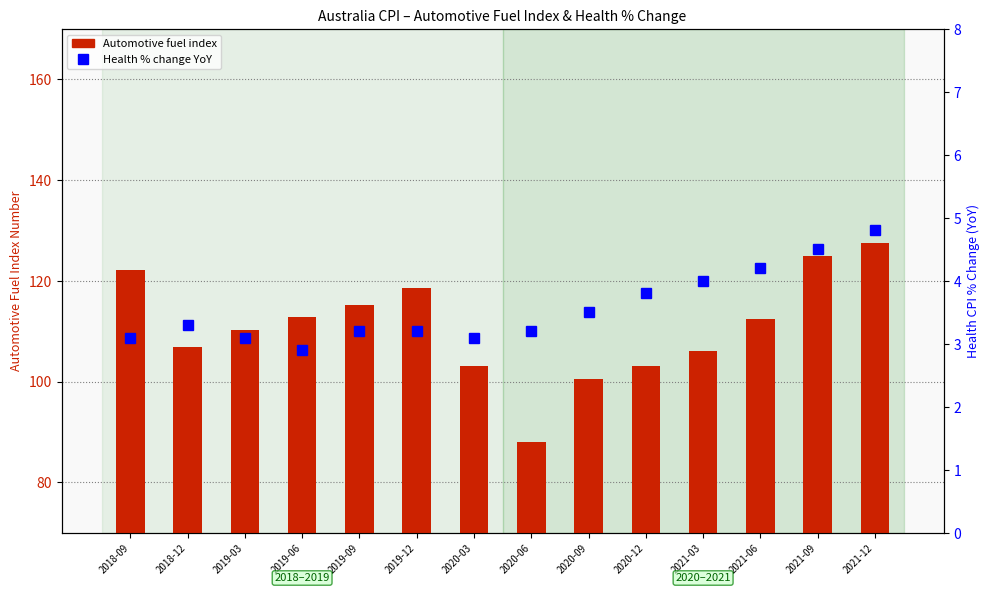

At which category does the chart reach its peak across all series?

2021-12